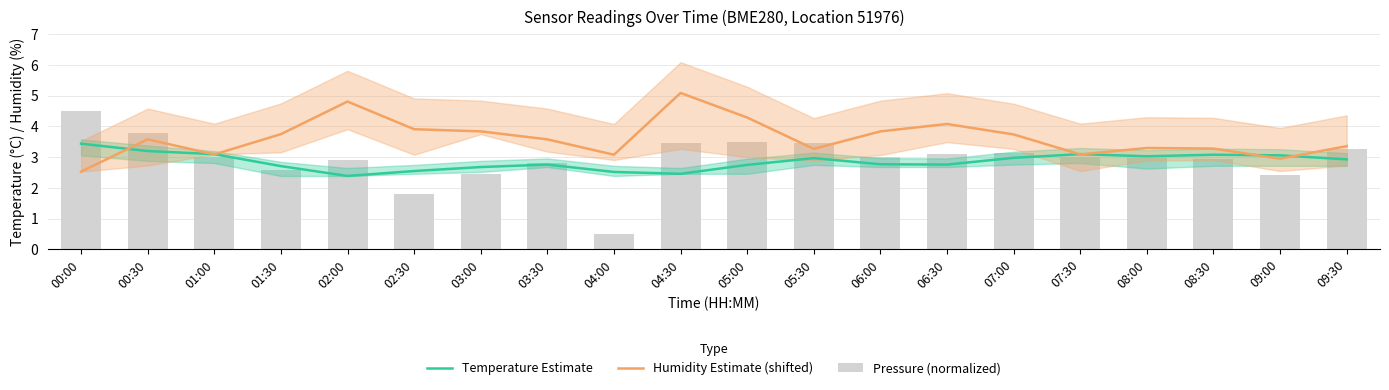

Is the value of Humidity Estimate (shifted) at 07:30 greater than the value of Temperature Estimate at 09:00?

Yes